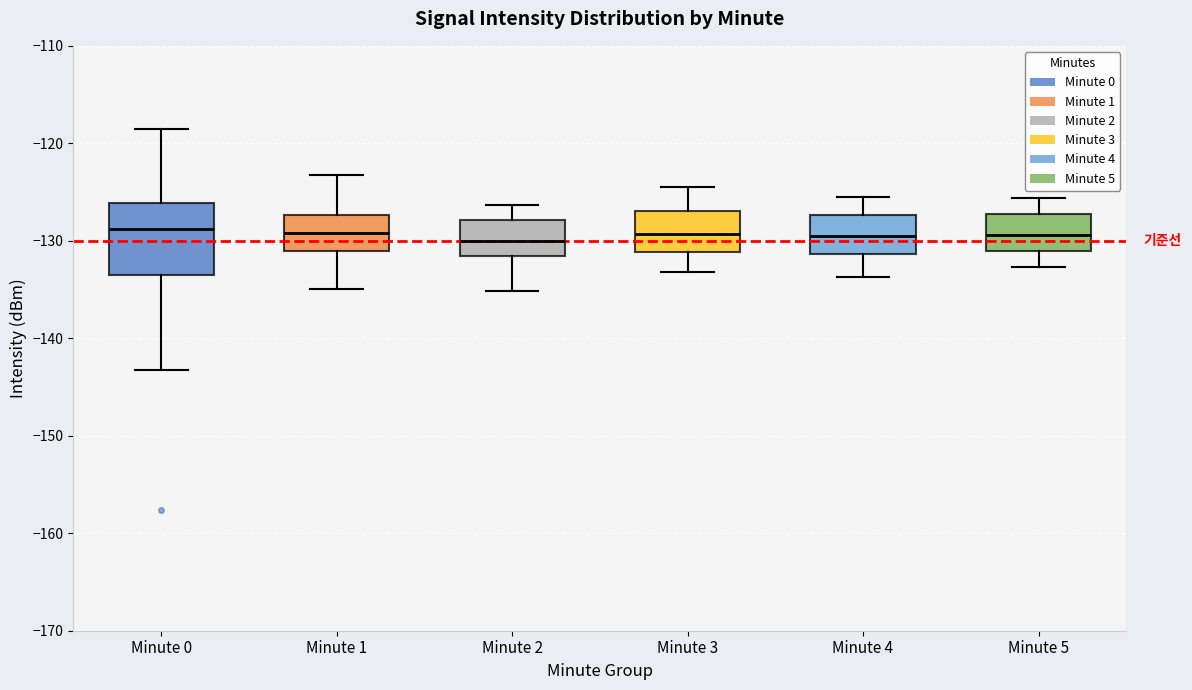

Reading left to right, transcribe this box plot: for each box, give where its median line is, the range the box spans, and where its two whiskers end, as read against the y-axis. The values are not printed on the chart, so give them approximately, as read against the axis.

Minute 0: median -129, box -134 to -126, whiskers -143 to -119
Minute 1: median -129, box -131 to -127, whiskers -135 to -123
Minute 2: median -130, box -132 to -128, whiskers -135 to -126
Minute 3: median -129, box -131 to -127, whiskers -133 to -124
Minute 4: median -129, box -131 to -127, whiskers -134 to -125
Minute 5: median -129, box -131 to -127, whiskers -133 to -126